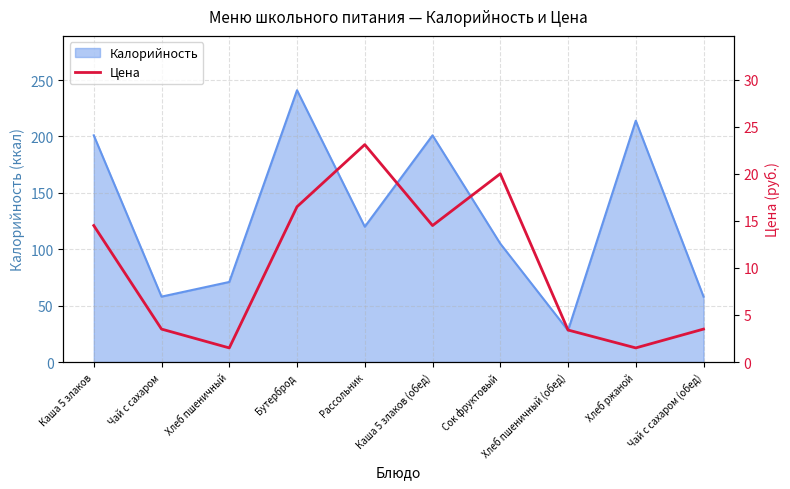

At which label does Калорийность reach its peak?

Бутерброд